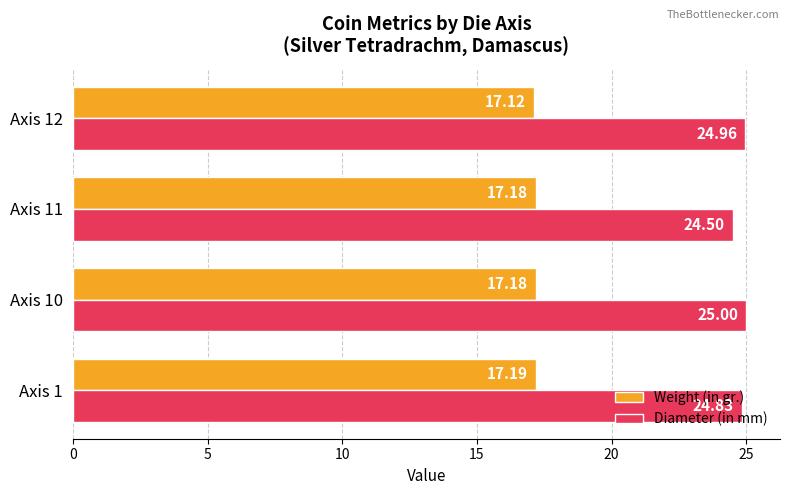

List the series in order of their overall mean, highest first.

Diameter (in mm), Weight (in gr.)